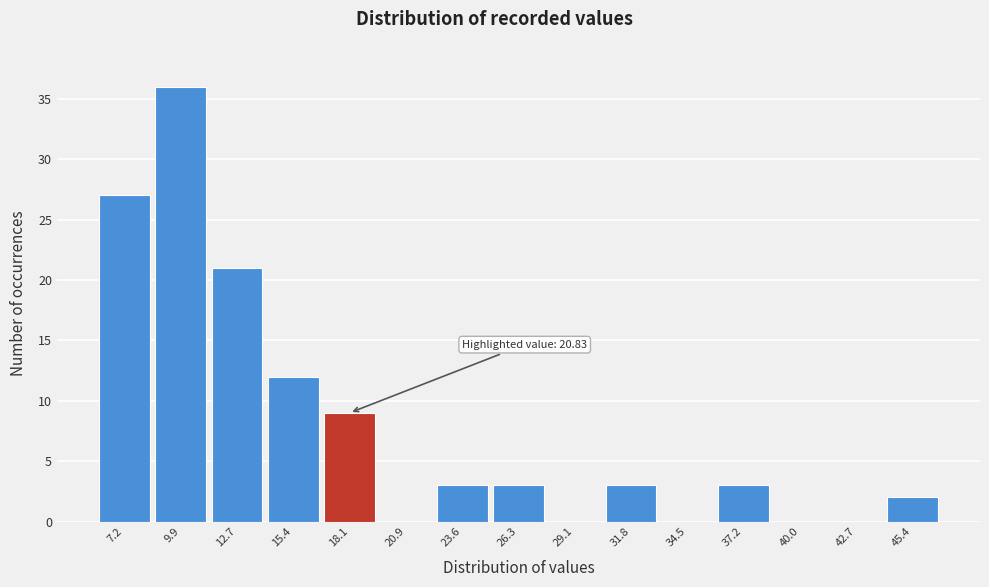

Reading left to right, transcribe all the data shown in this chart.

7.2=27	9.9=36	12.7=21	15.4=12	18.1=9	20.9=0	23.6=3	26.3=3	29.1=0	31.8=3	34.5=0	37.2=3	40.0=0	42.7=0	45.4=2